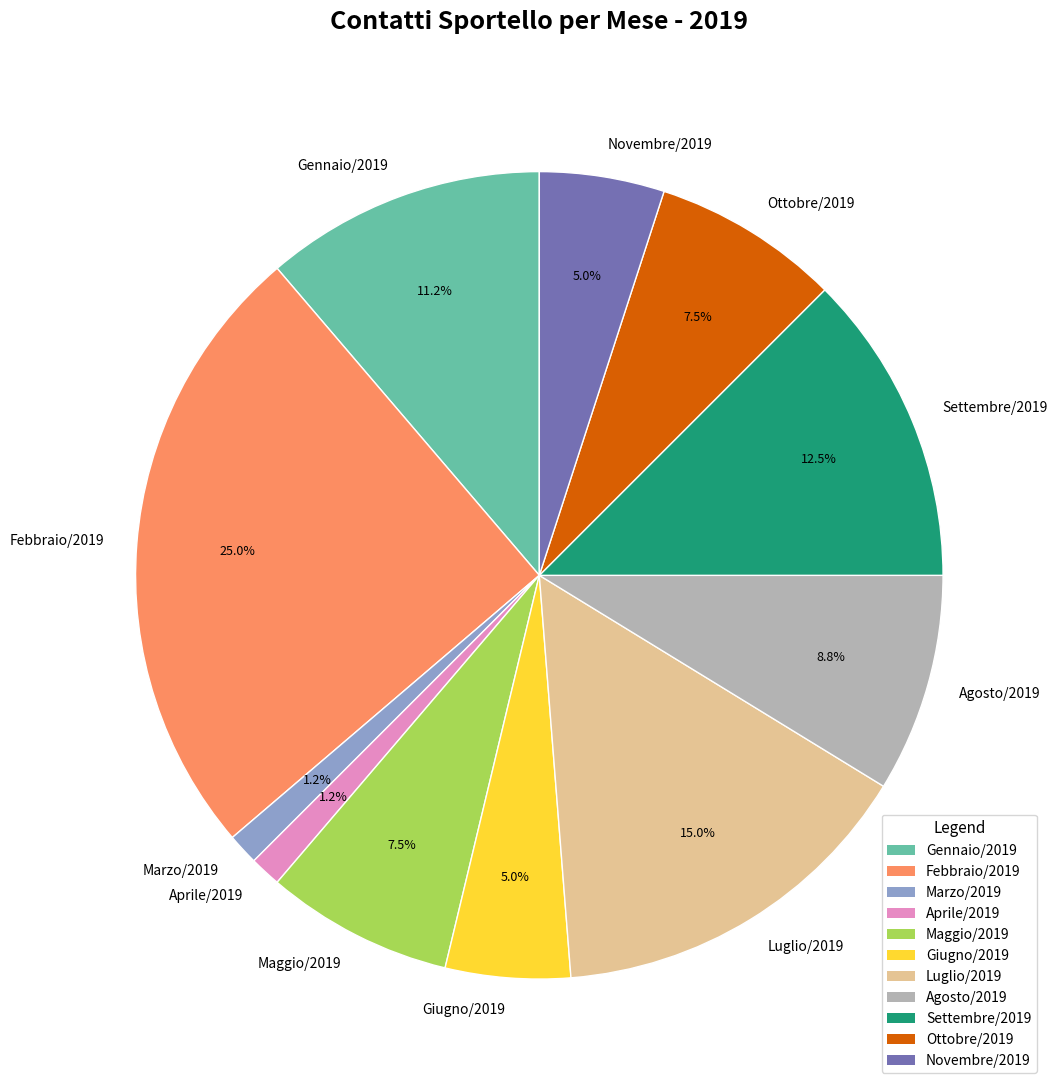

What is the ratio of the value at Settembre/2019 to the value at Ottobre/2019?

1.7